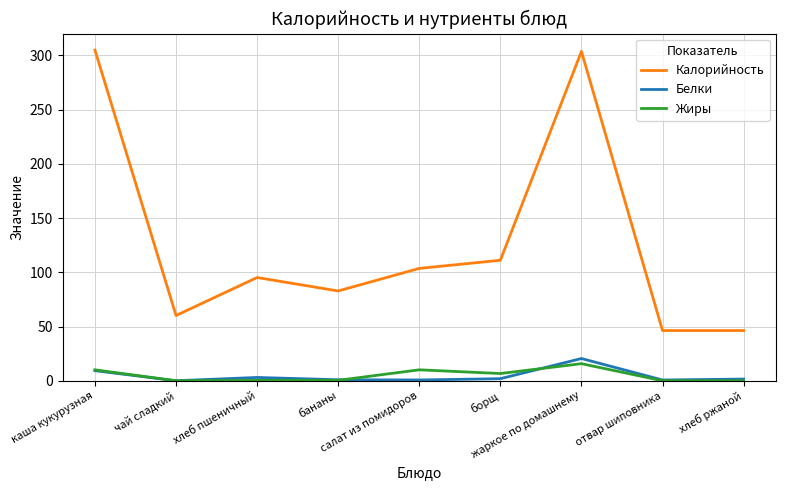

What value does the Калорийность series have at чай сладкий?

60.2